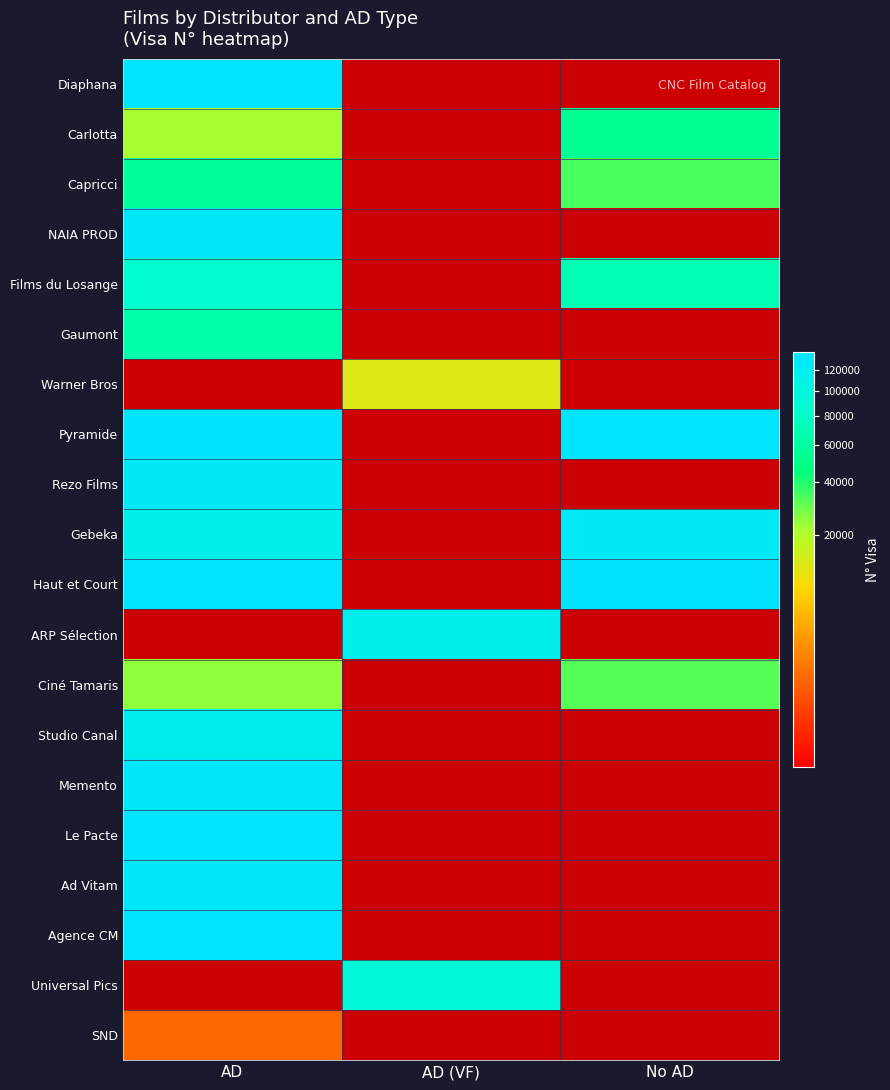

Which series has the widest spread of values?

Agence CM